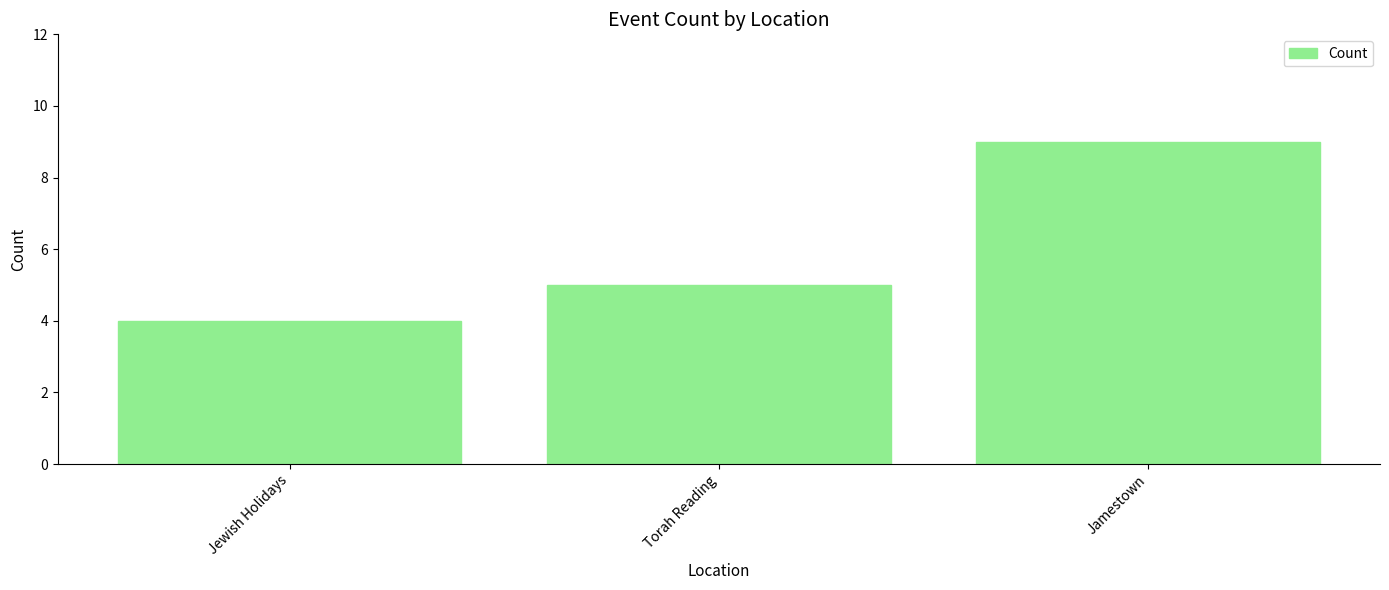

List the labels in order of value, largest first.

Jamestown, Torah Reading, Jewish Holidays